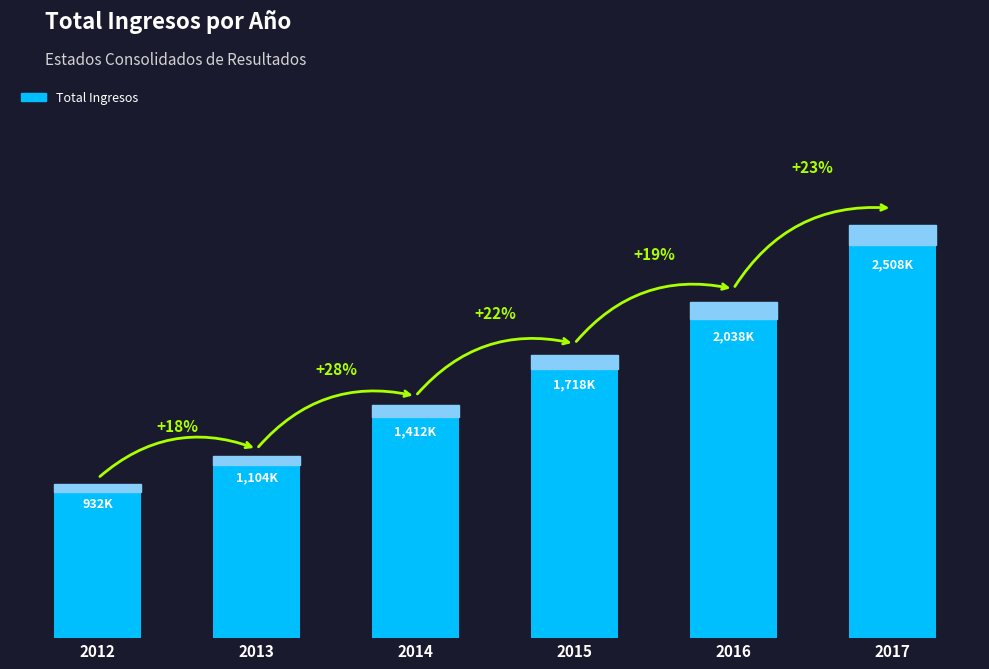

What is the difference between the maximum and second lowest values?

1404492.2